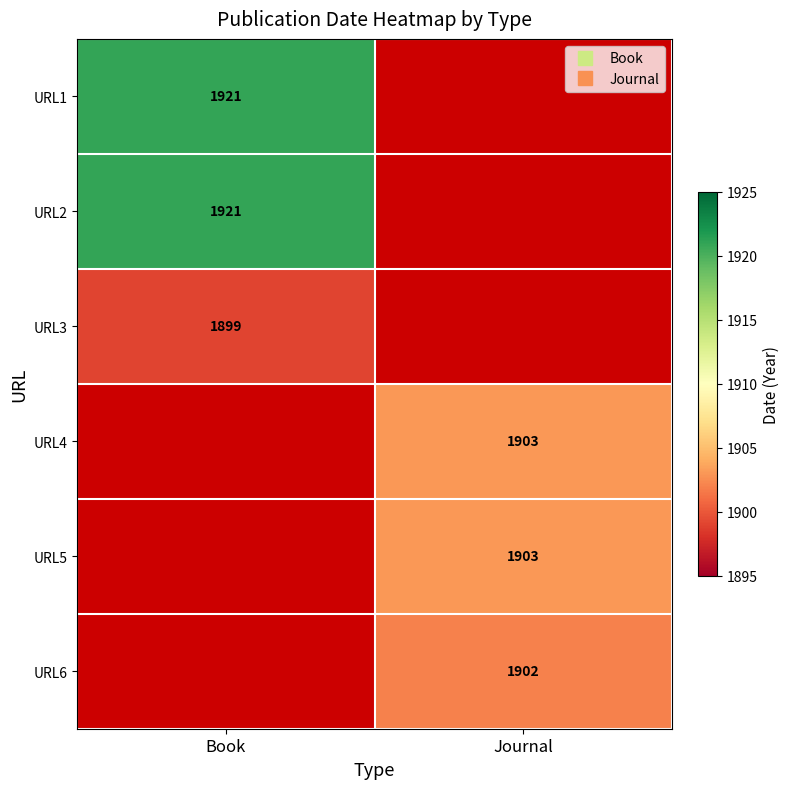

Which category has the lowest value in the URL6 series?

Book